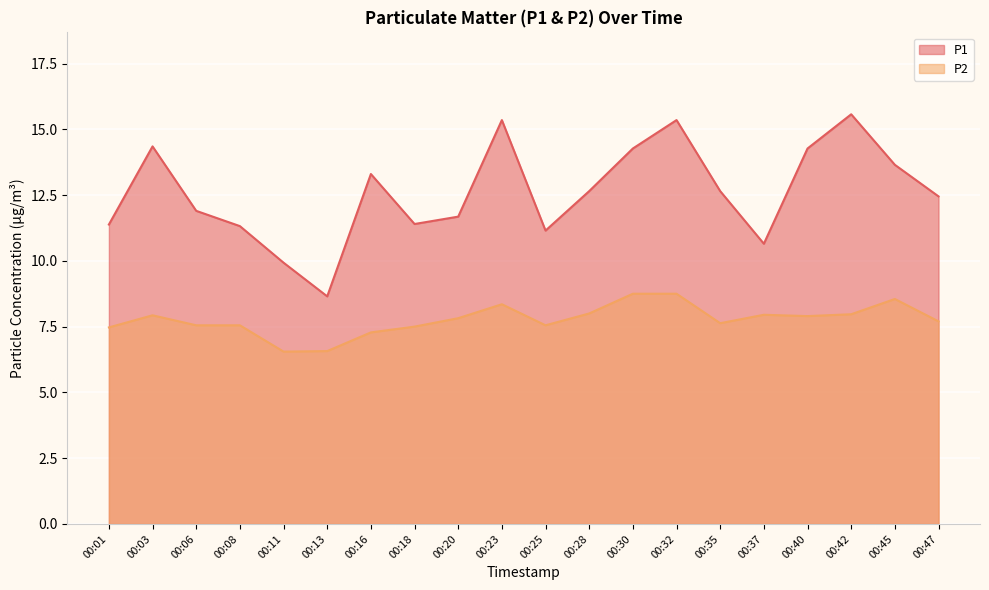

What is the maximum value shown in the chart?

15.6